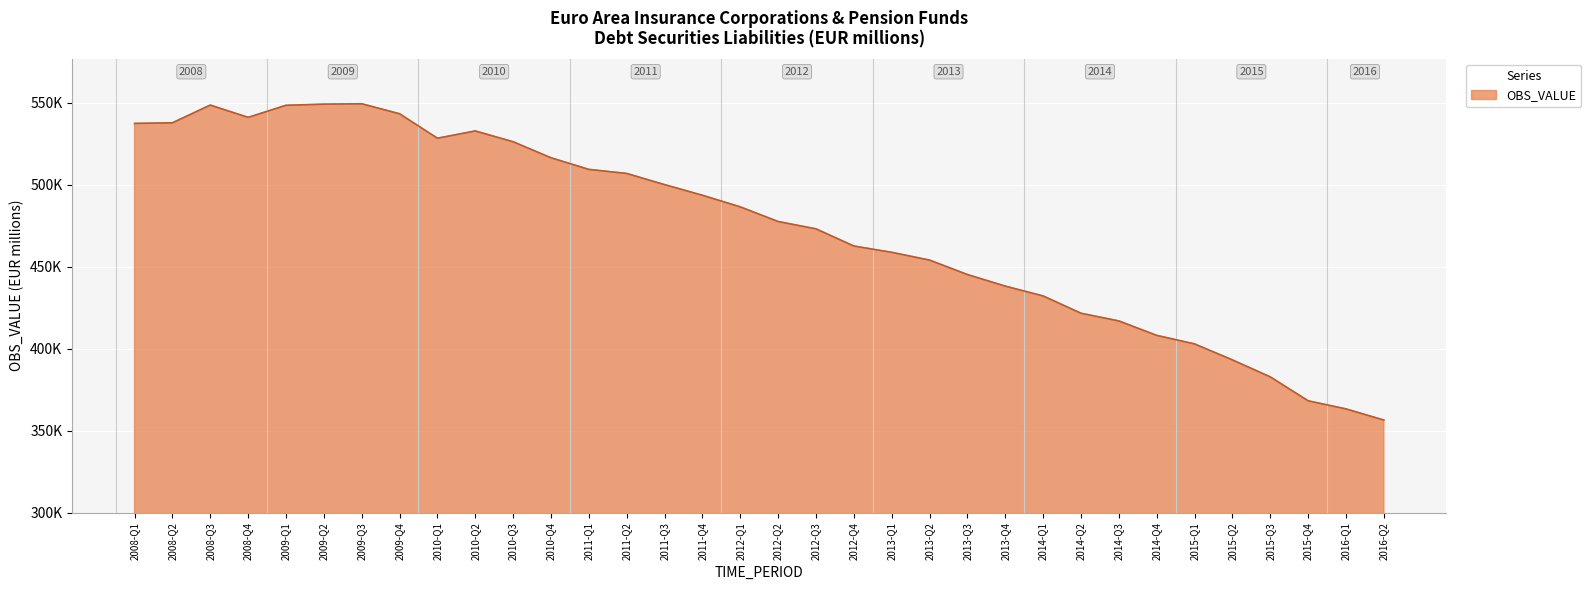

Approximately how many times larger is the value at 2009-Q3 compared to 2008-Q4?

1.0